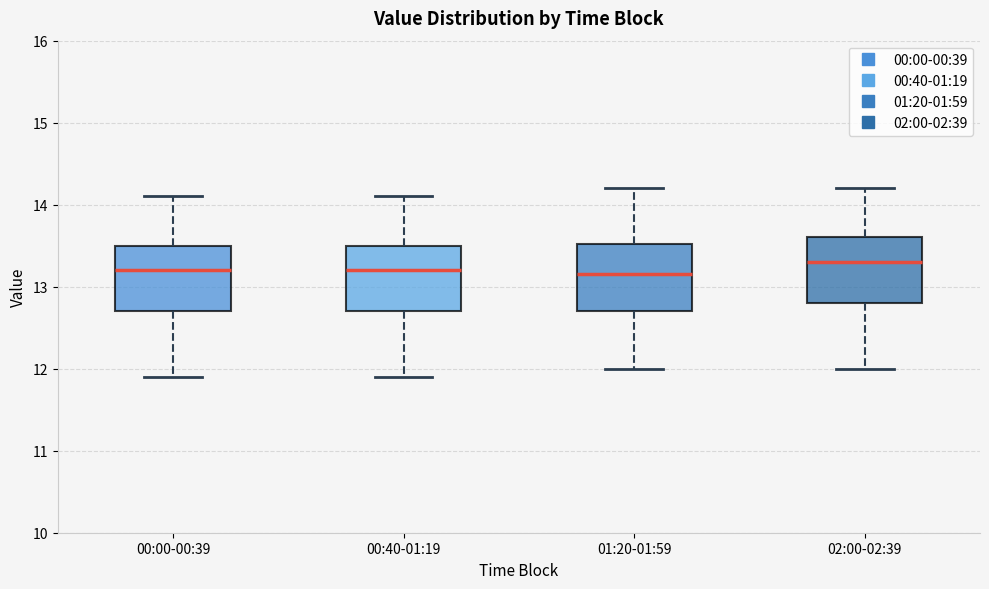

Which box has the highest median line?

02:00-02:39